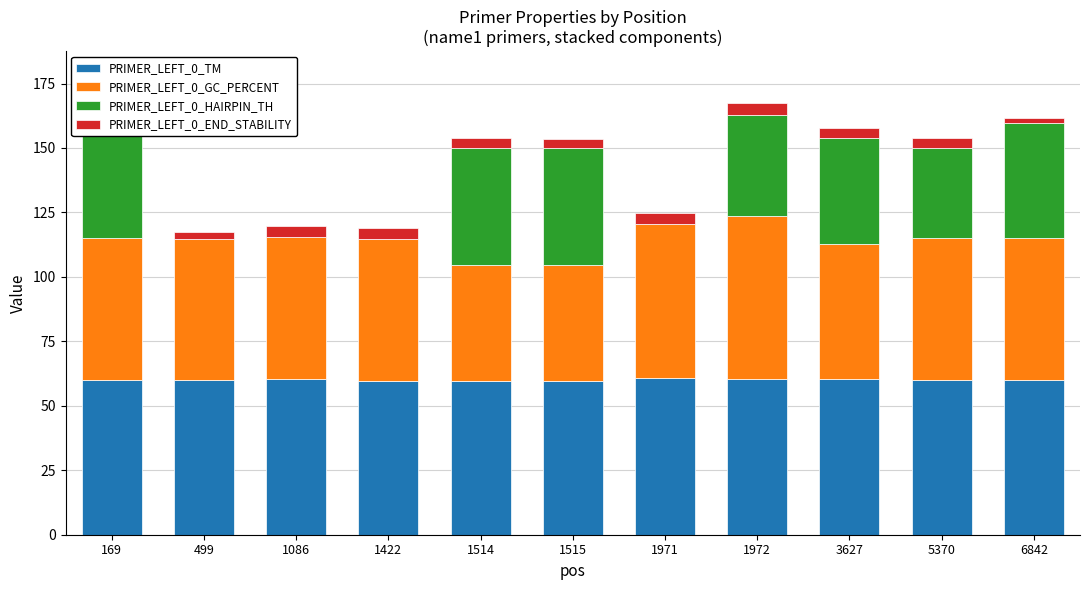

Is it true that PRIMER_LEFT_0_TM equals 106.9 at 1972?

False